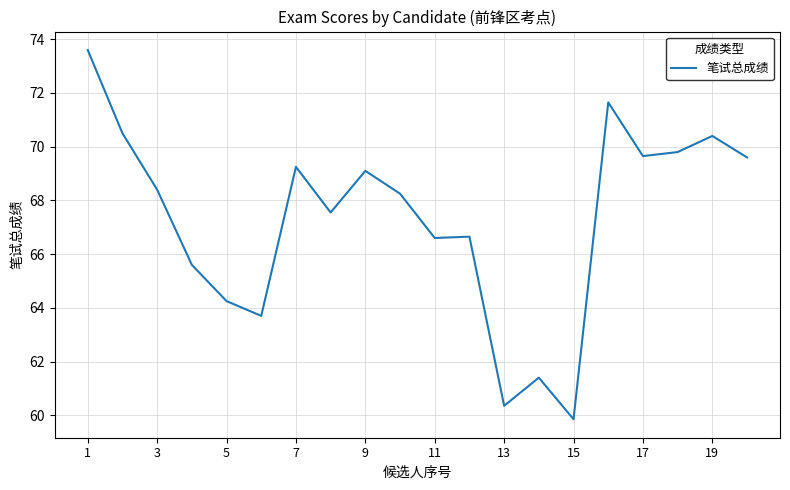

How many lines are shown in the chart?

1